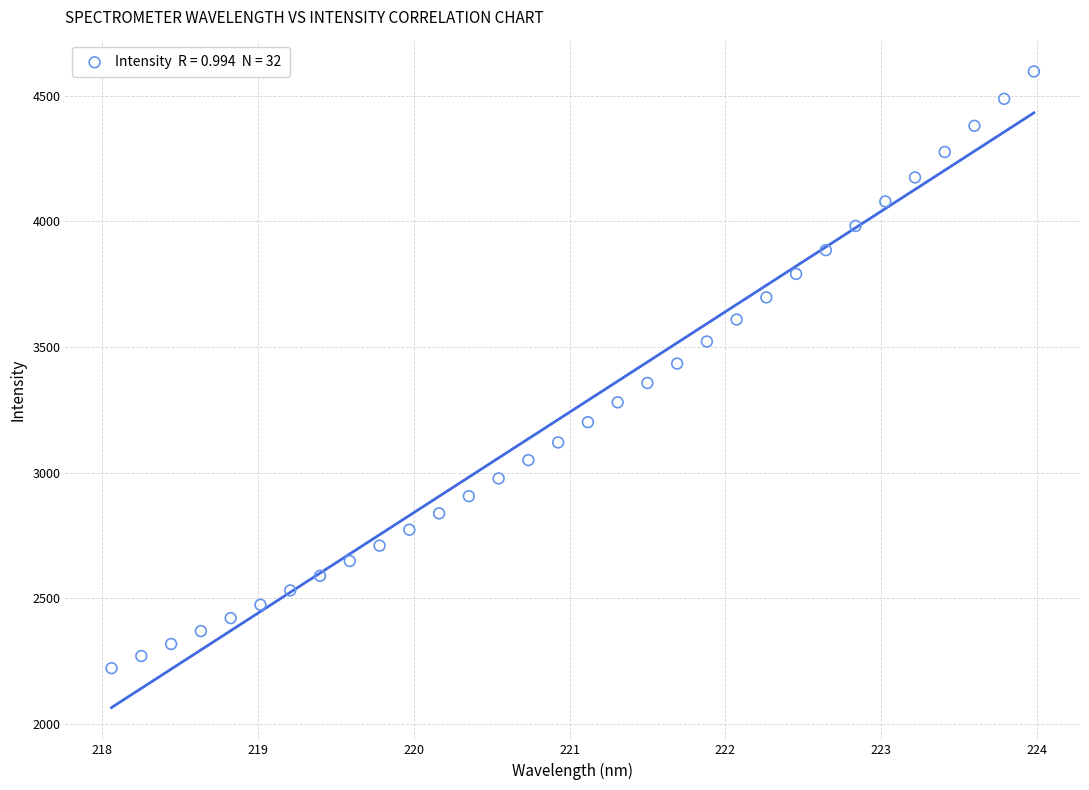

What is the range of Y values (max minus min)?

2373.8